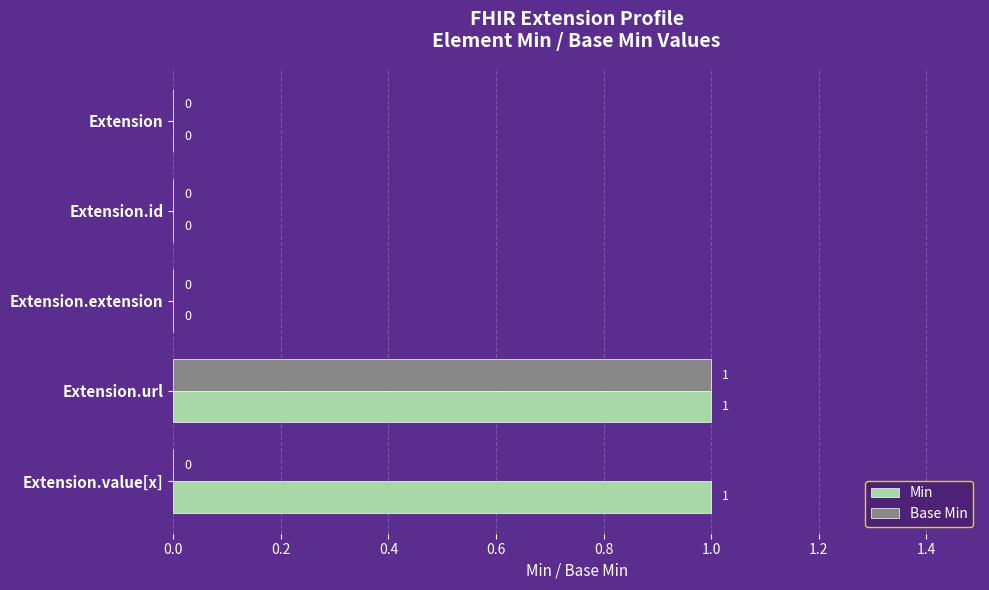

The Min series shows 0 at Extension.extension. True or false?

True